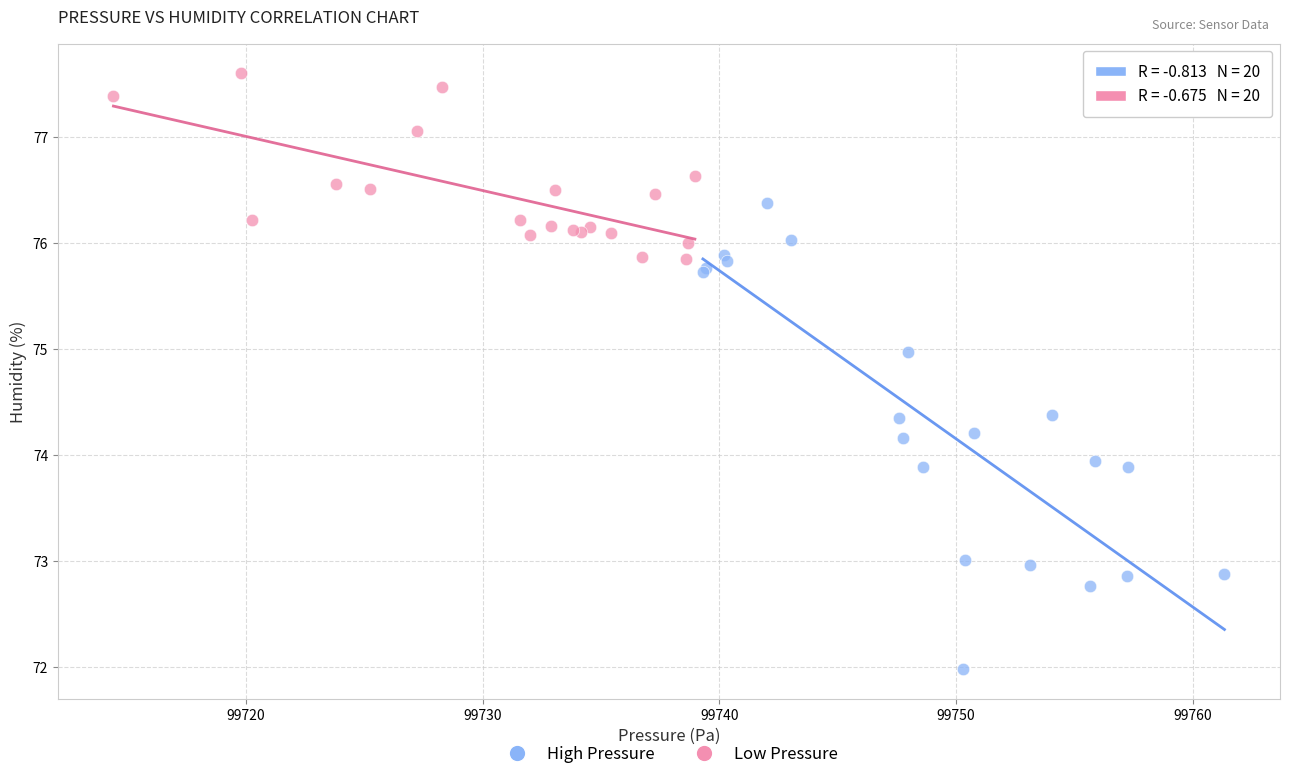

Which series has the widest spread of Y values?

High Pressure